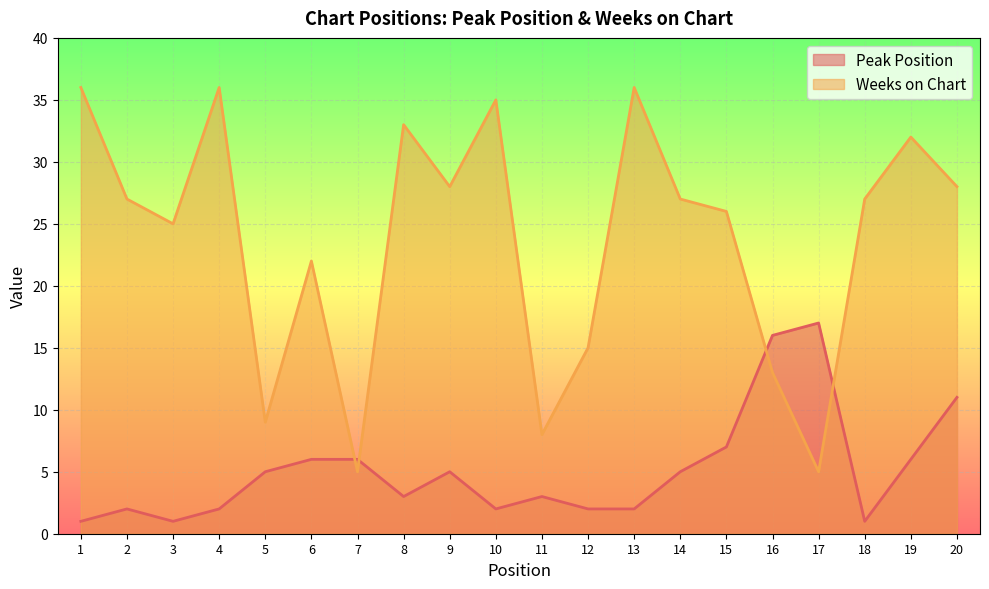

True or false: Weeks on Chart has more than 1 points higher than both neighbors.

True